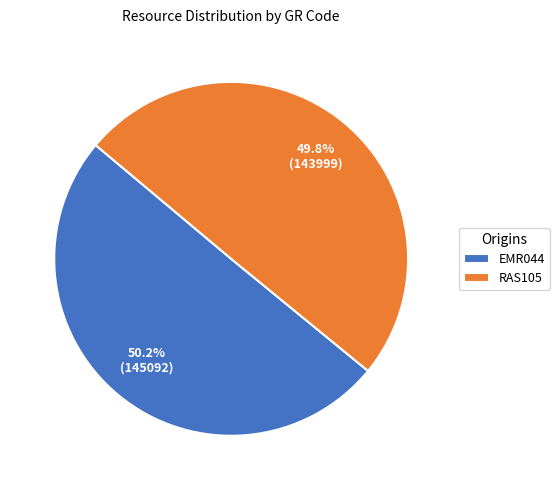

Is there any slice that represents more than half of the pie?

Yes